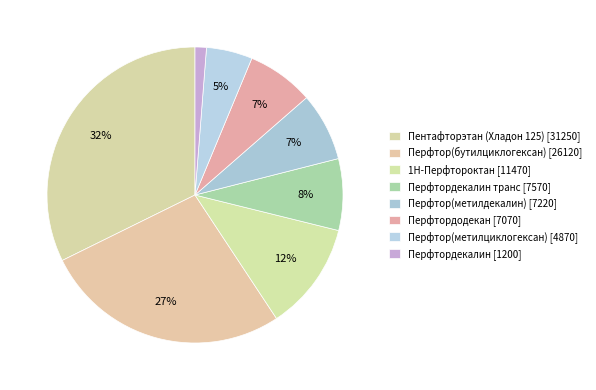

How many slices are in this pie chart?

8